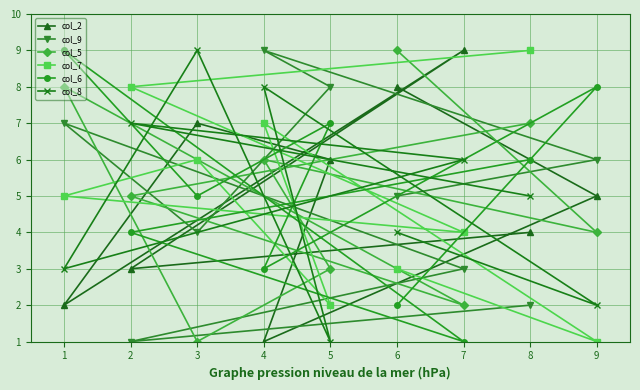

How many categories are shown in the chart?

9